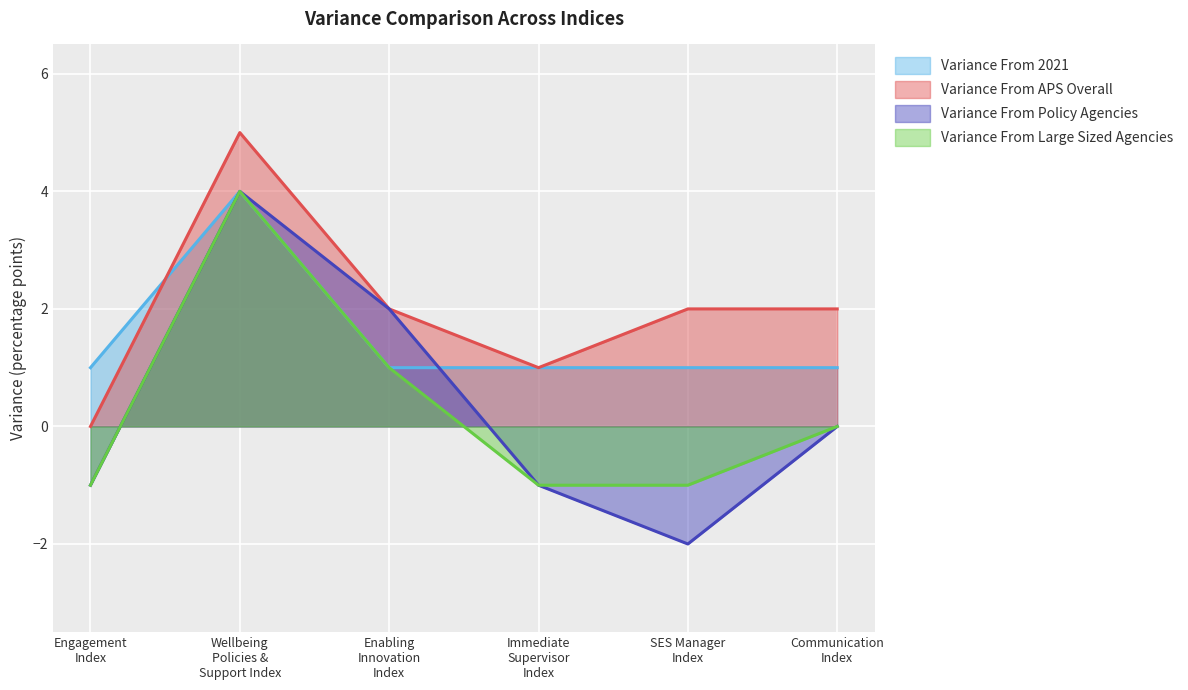

At which category is the sum across all series the highest?

Wellbeing
Policies &
Support Index